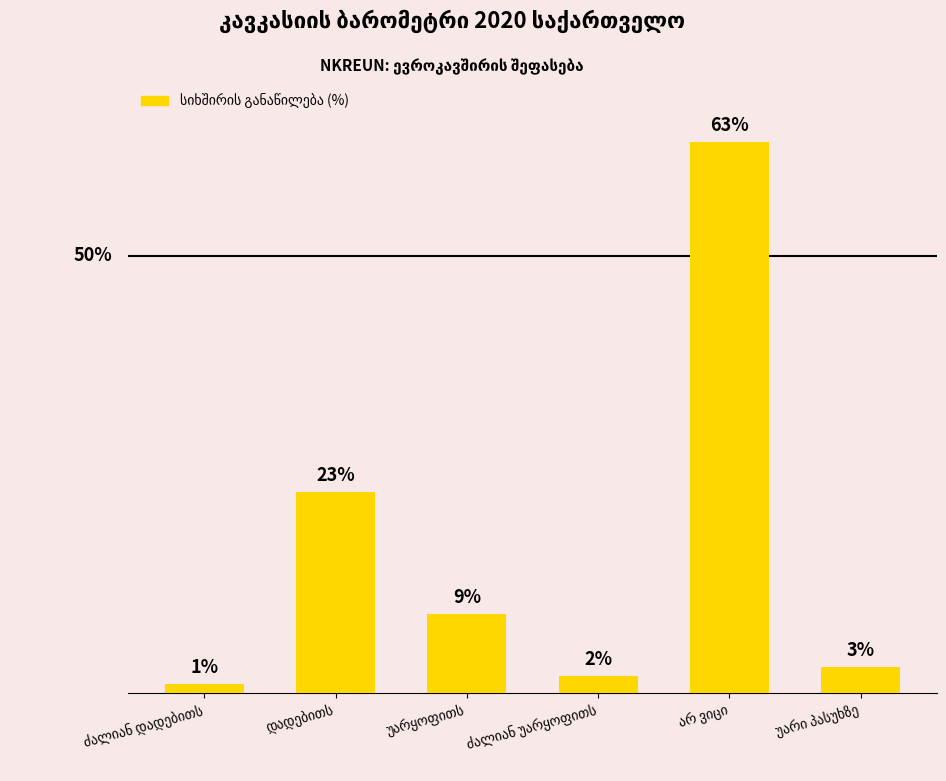

Does the chart contain any negative values?

No